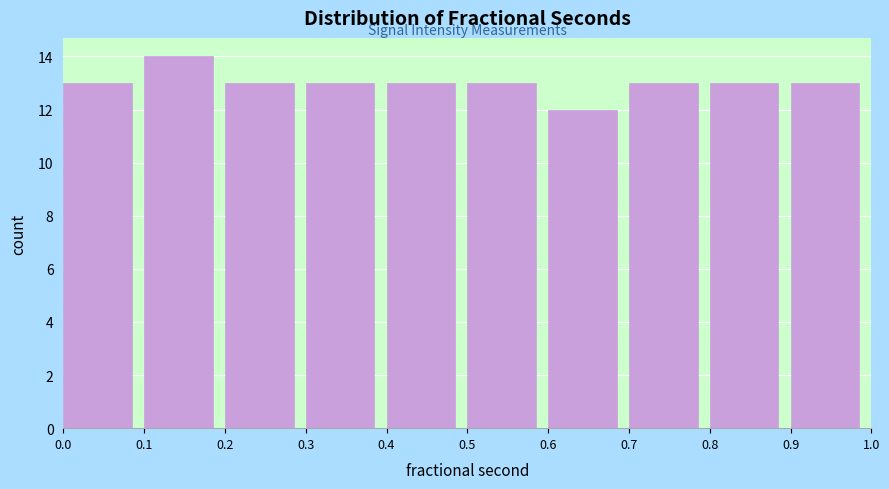

Reading left to right, list every bar in this chart as the range it spans on the x-axis followed by its height. The values are not printed on the chart, so give them approximately, as read against the axis.

0.0 to 0.1: 13
0.1 to 0.2: 14
0.2 to 0.3: 13
0.3 to 0.4: 13
0.4 to 0.5: 13
0.5 to 0.6: 13
0.6 to 0.7: 12
0.7 to 0.8: 13
0.8 to 0.9: 13
0.9 to 1.0: 13